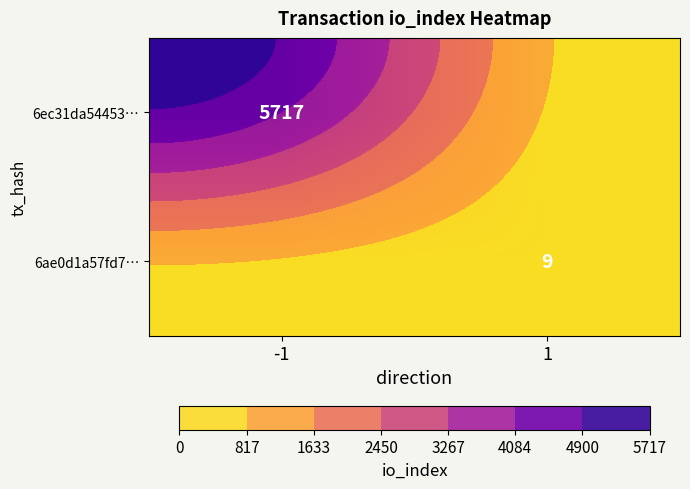

At which category is the sum across all series the highest?

-1